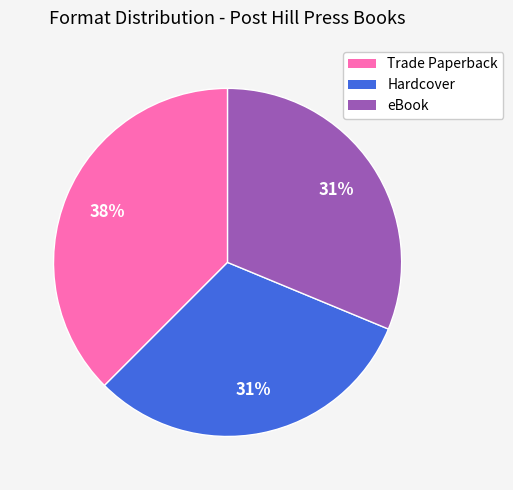

To the nearest percent, what portion does eBook represent?

31%